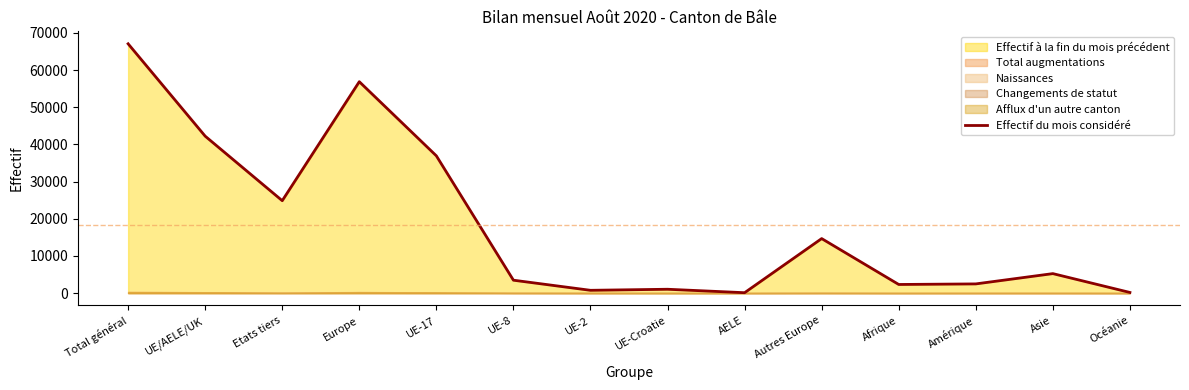

What is the smallest value displayed?

90